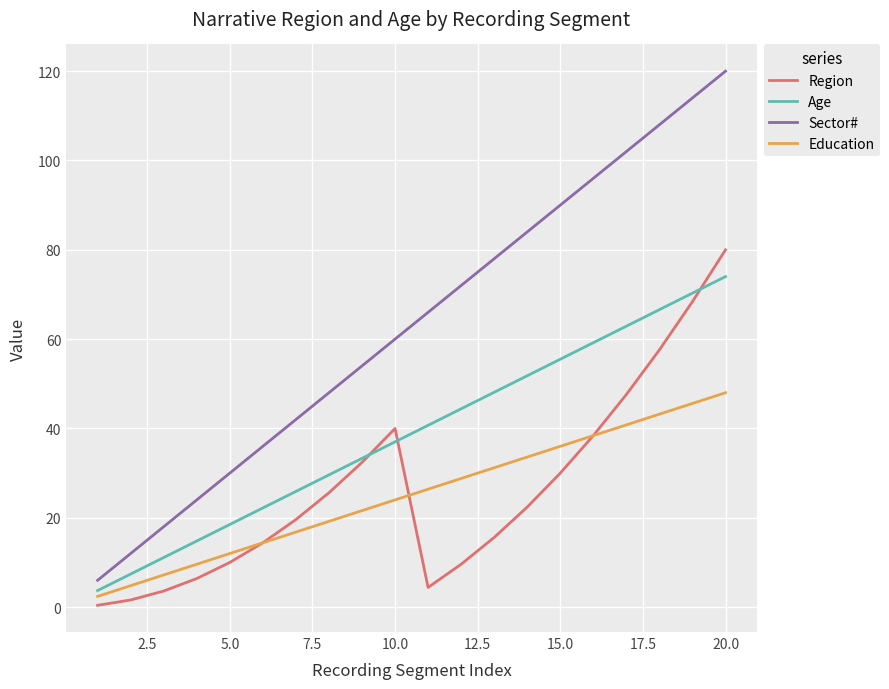

What is the highest value of the Sector# series?

120.0